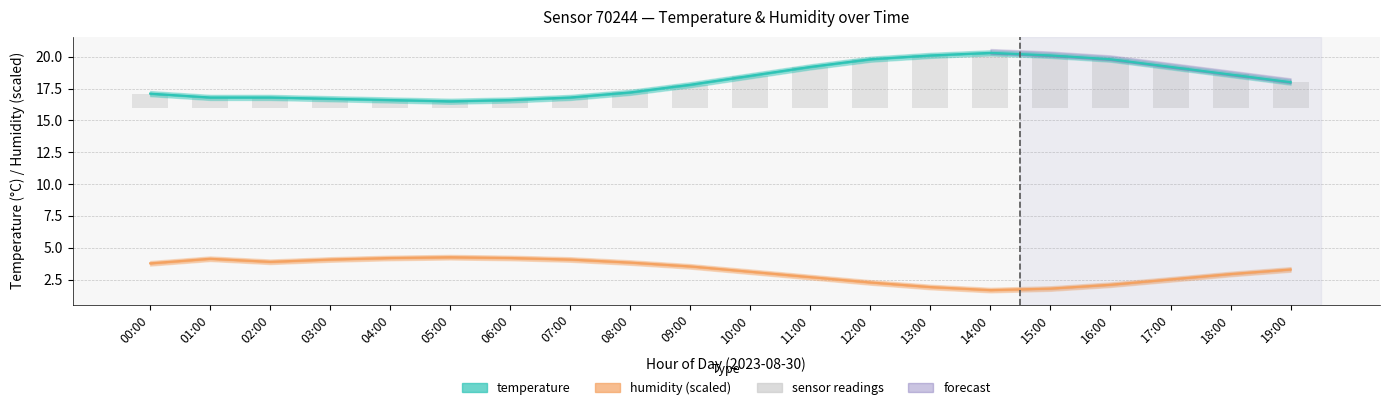

Between 14:00 and 08:00, which is larger?

14:00